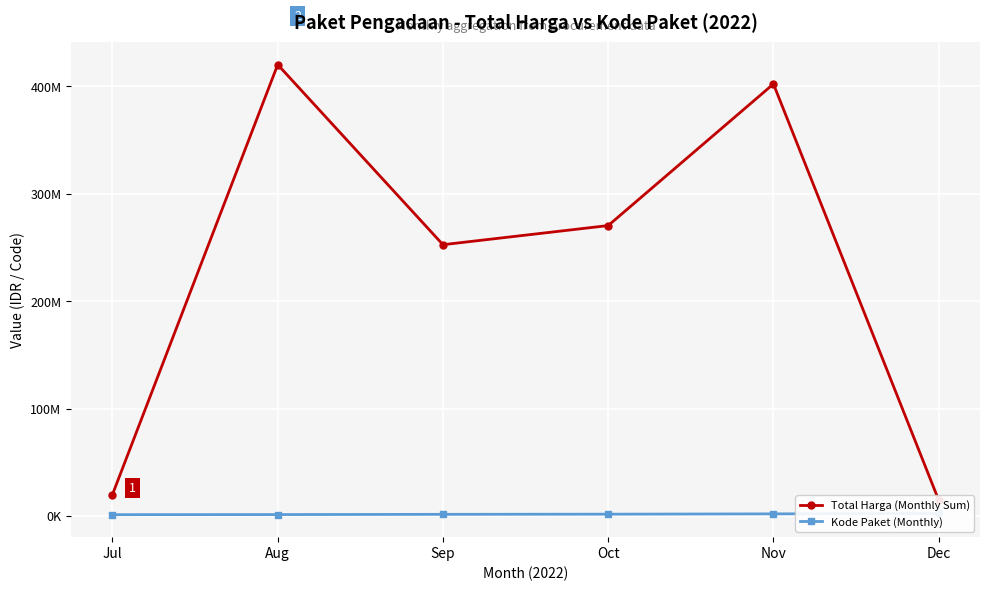

Between Dec and Aug, which is larger?

Aug